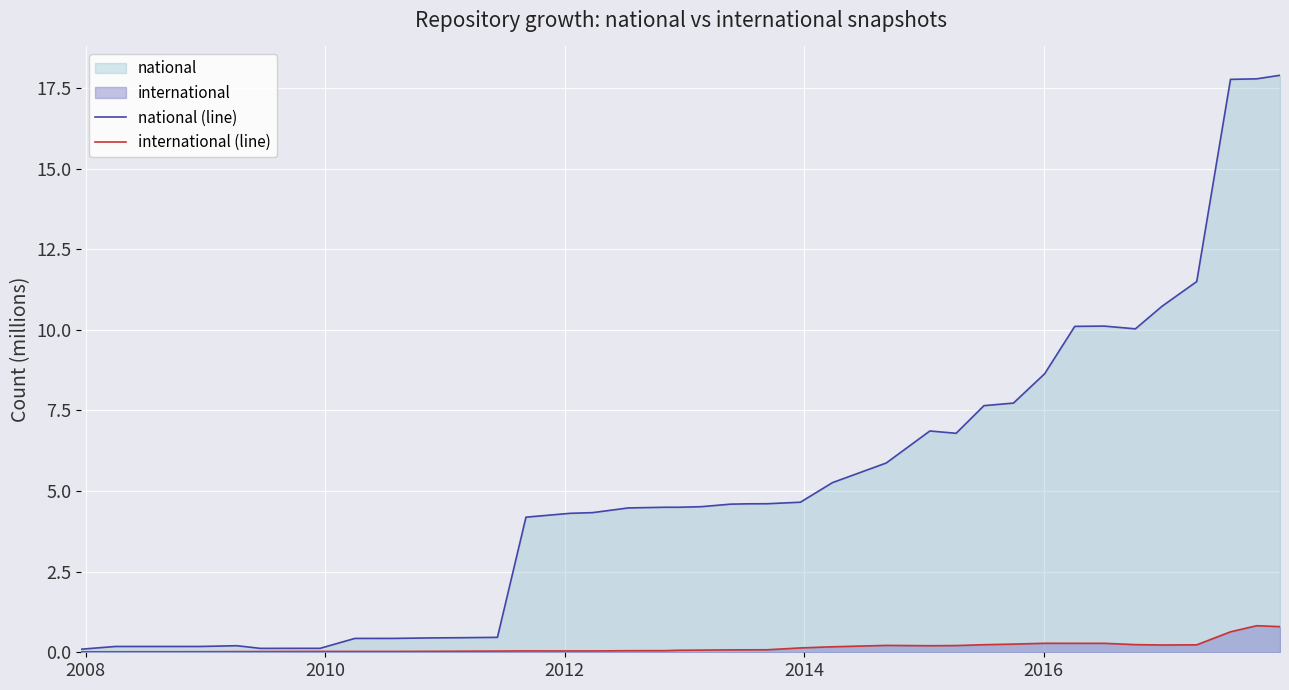

True or false: national (line) and international (line) intersect in this chart.

False